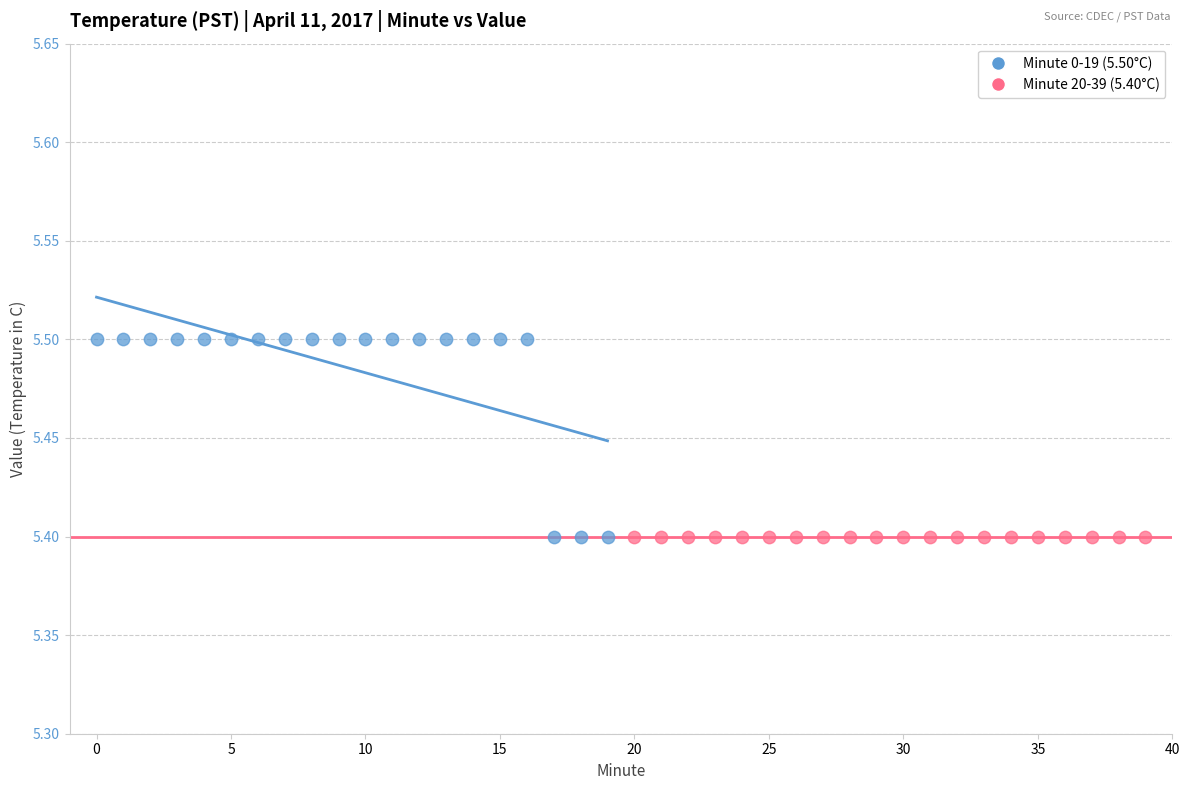

What are all the series names shown in the legend?

Minute 0-19 (5.50°C), Minute 20-39 (5.40°C)